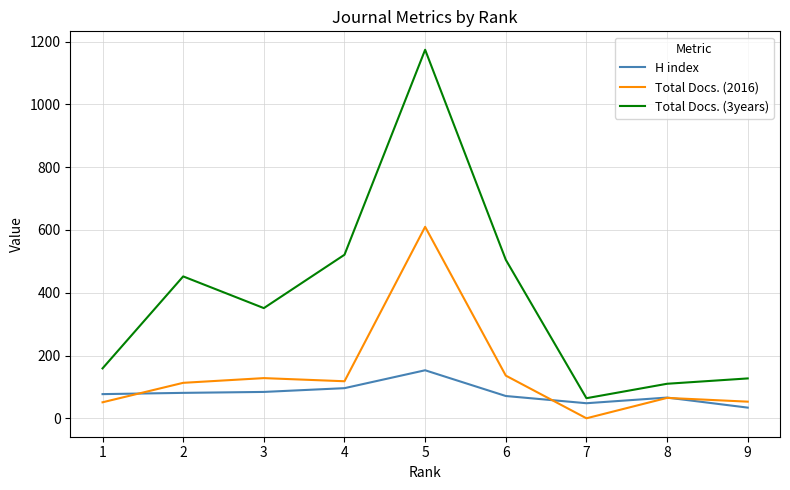

Does the chart have visible grid lines?

Yes